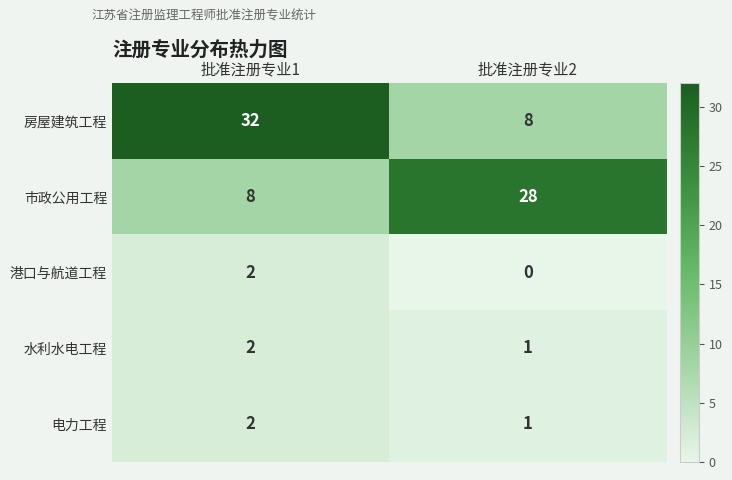

Which series has the widest spread of values?

房屋建筑工程